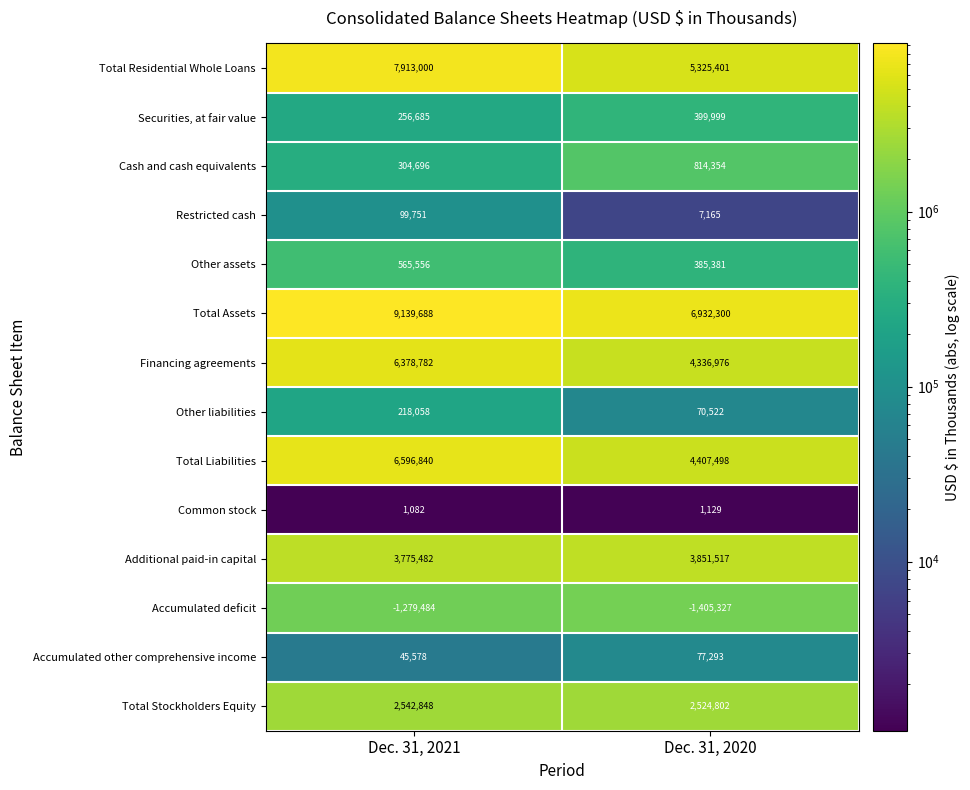

Is the value of Accumulated other comprehensive income at Dec. 31, 2021 greater than the value of Restricted cash at Dec. 31, 2020?

Yes